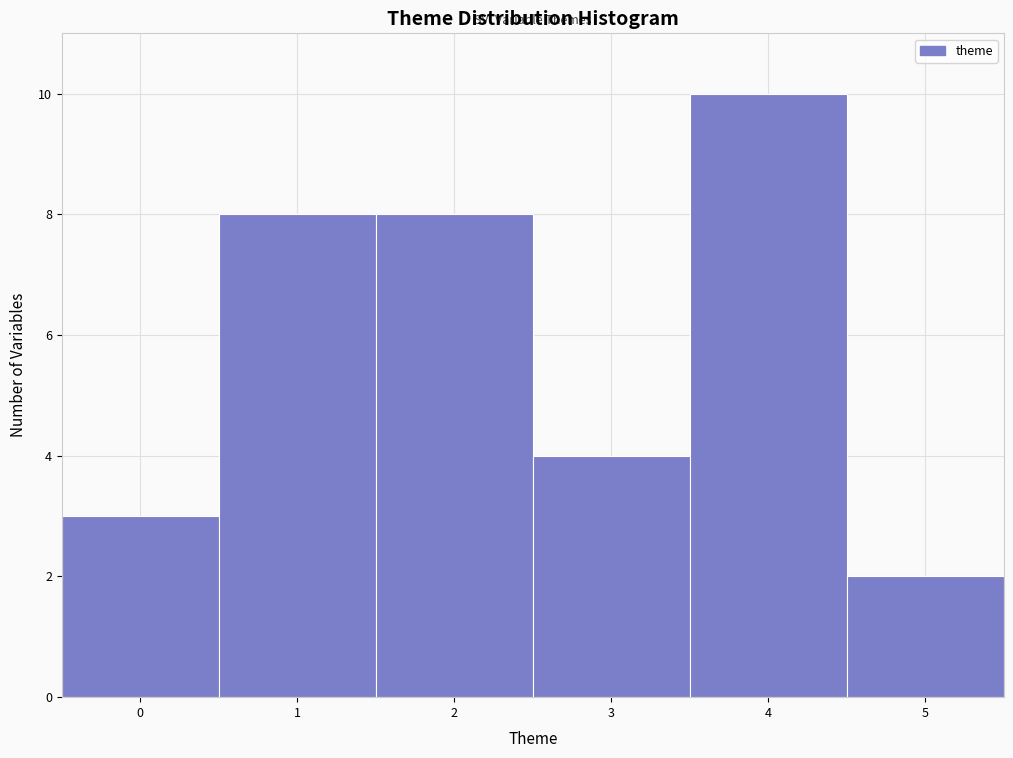

Reading left to right, what are all the values shown in this chart?

3	8	8	4	10	2